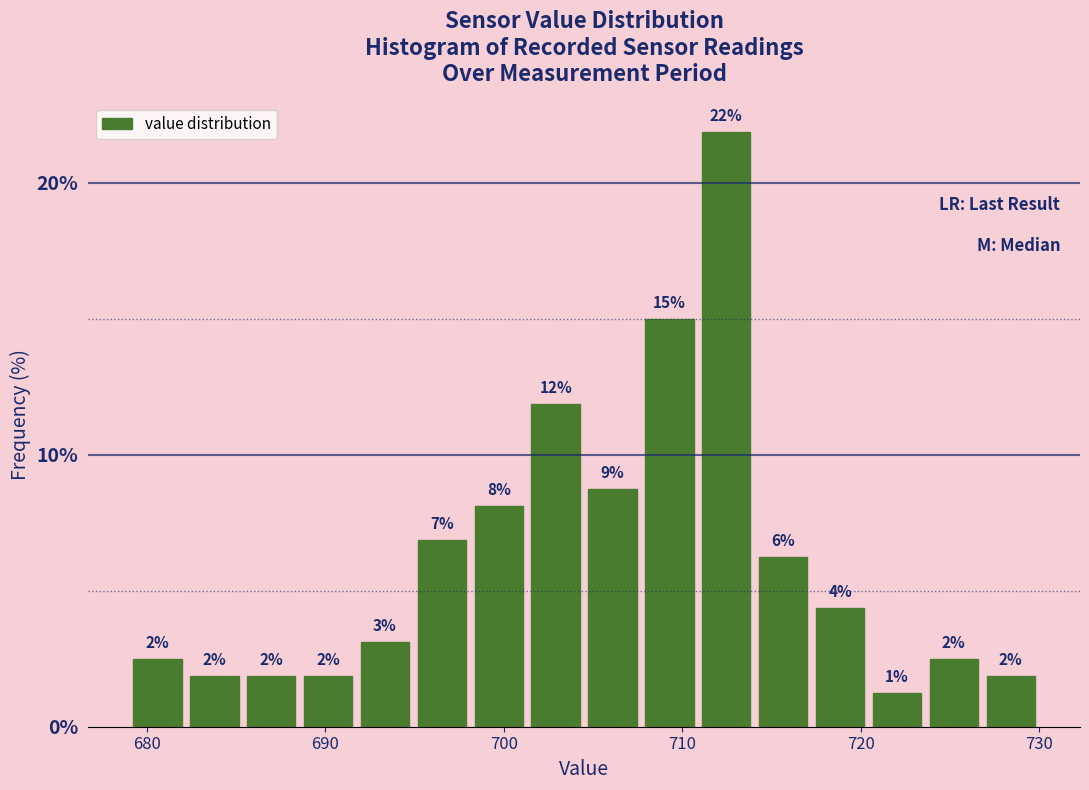

Read against the x-axis, roughly where is the centre of the tallest bar?

712